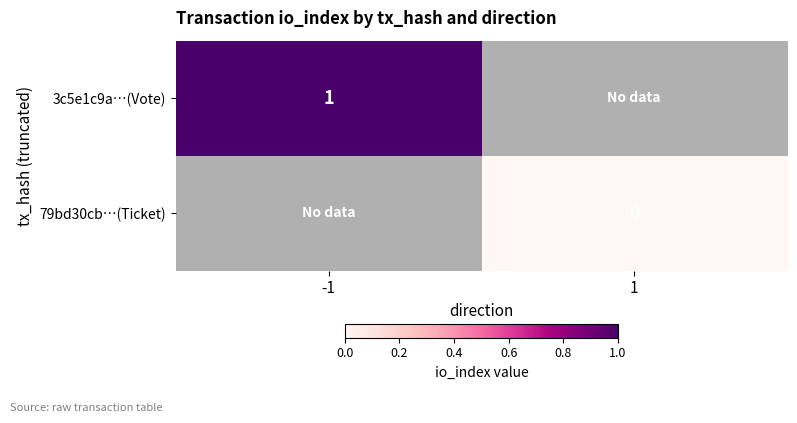

Is the value of 3c5e1c9a…(Vote) at -1 greater than the value of 79bd30cb…(Ticket) at 1?

Yes